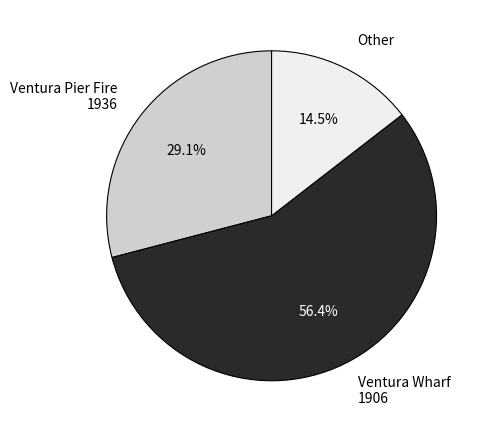

Rank the categories by value from lowest to highest.

Other, Ventura Pier Fire 1936, Ventura Wharf 1906